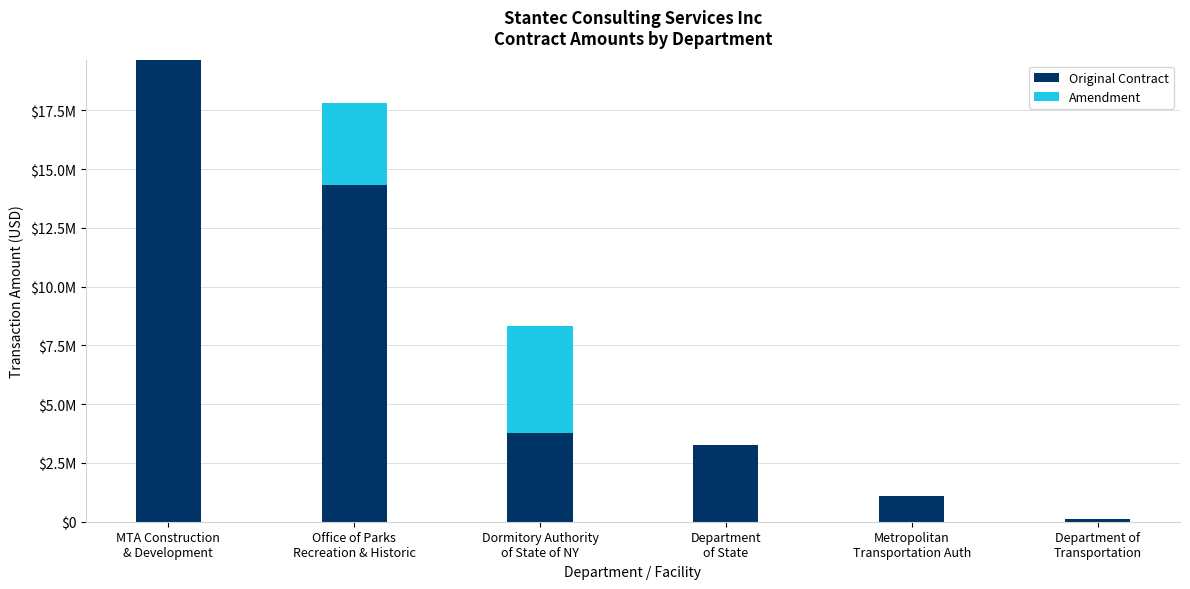

Are the bars horizontal?

No